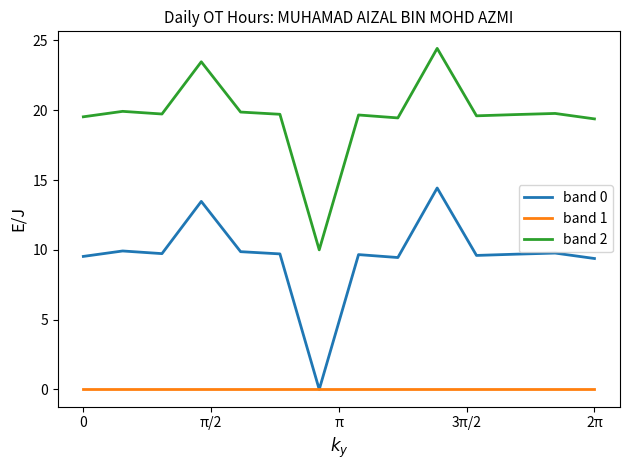

What are all the series names shown in the legend?

band 0, band 1, band 2